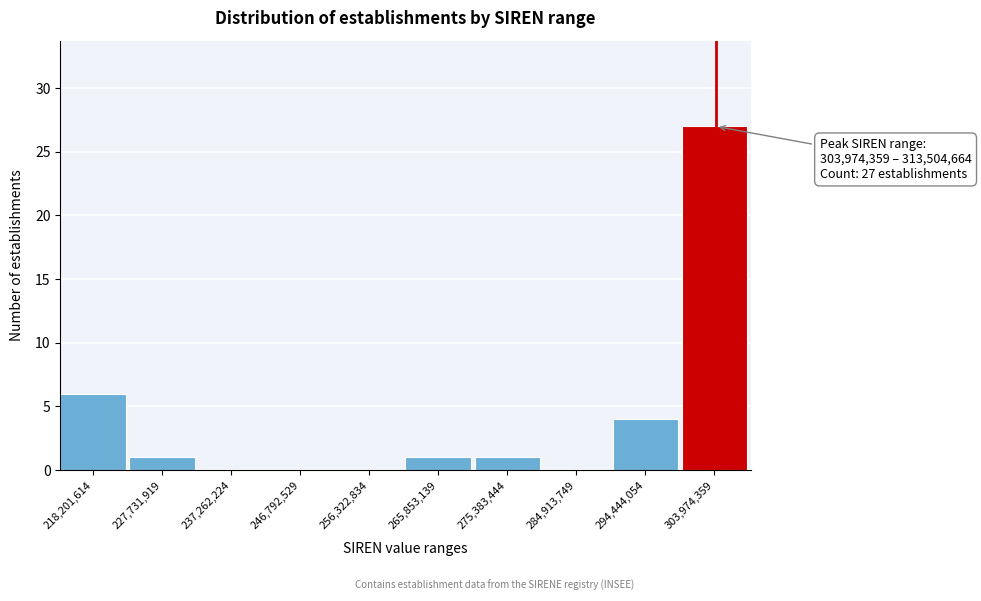

Reading left to right, extract all data points from this chart.

218,201,614=6	227,731,919=1	237,262,224=0	246,792,529=0	256,322,834=0	265,853,139=1	275,383,444=1	284,913,749=0	294,444,054=4	303,974,359=27